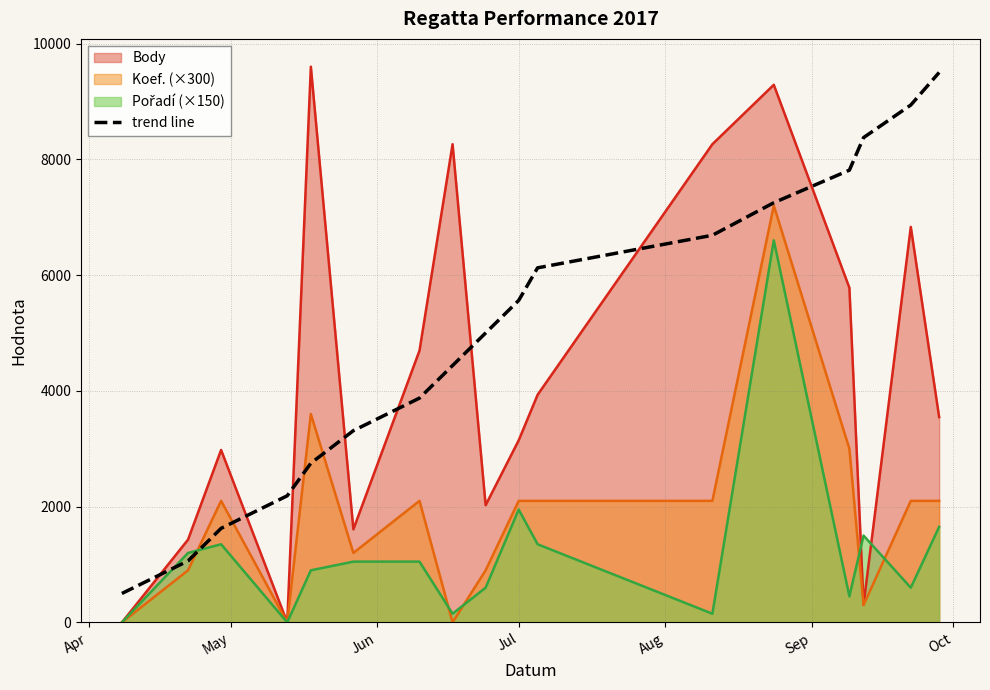

How many lines are shown in the chart?

4